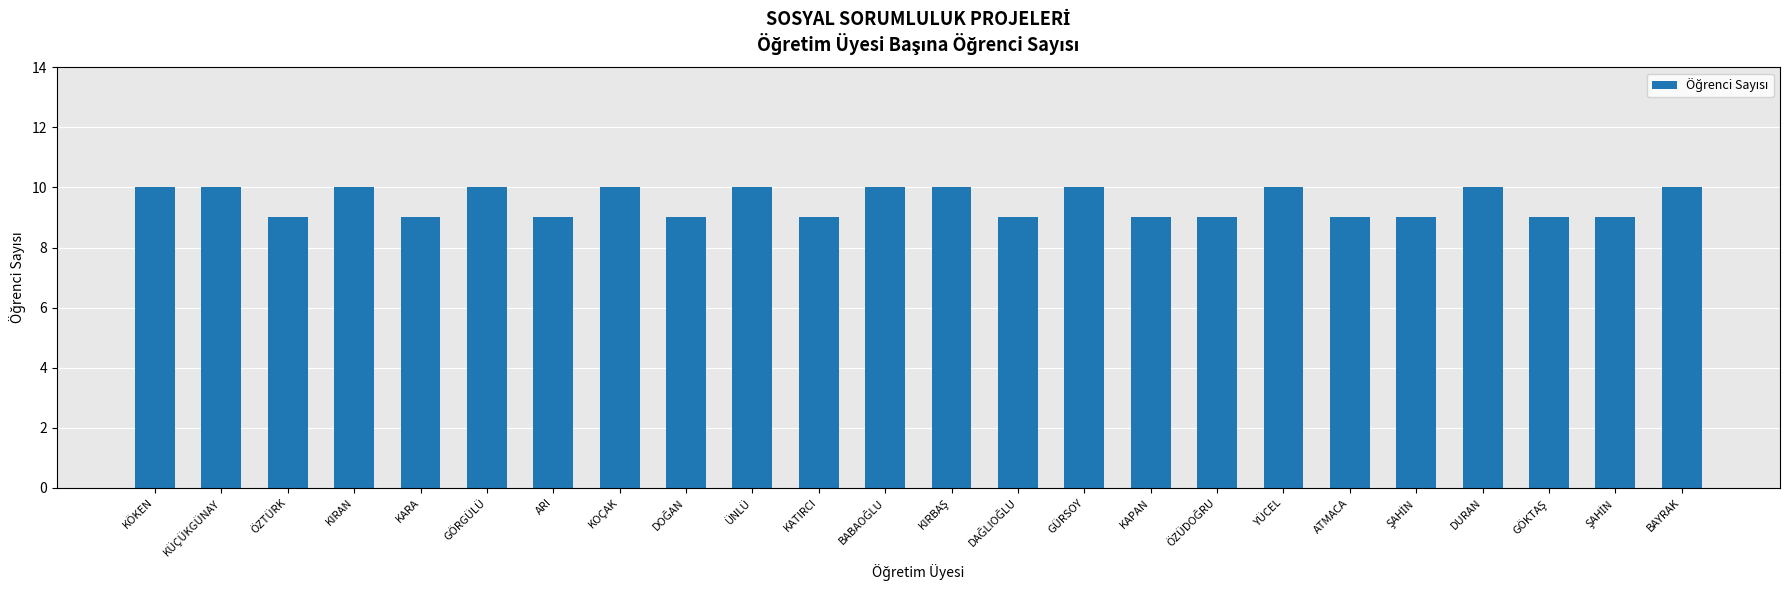

Which label corresponds to the smallest value in the chart?

ÖZTÜRK